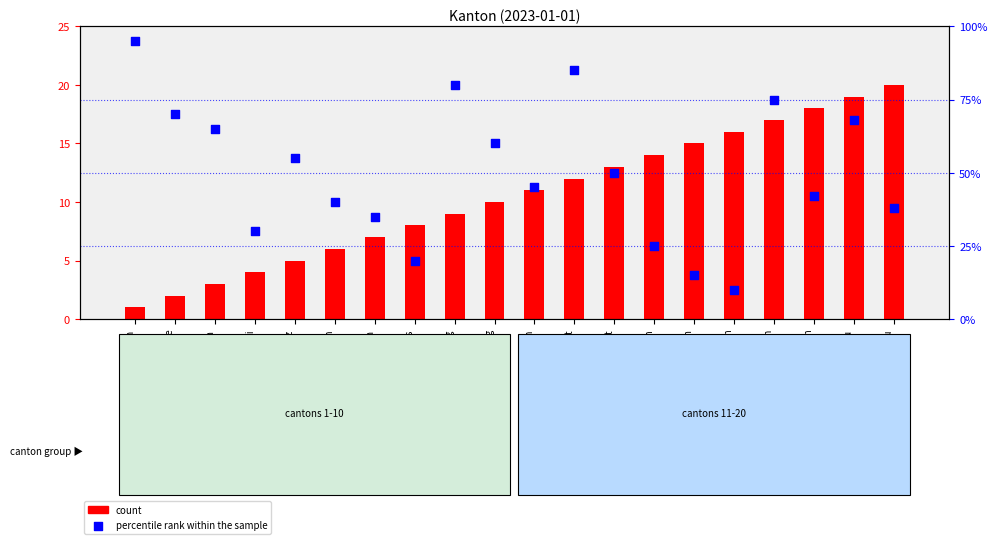

What are all the series names shown in the legend?

count, percentile rank within the sample